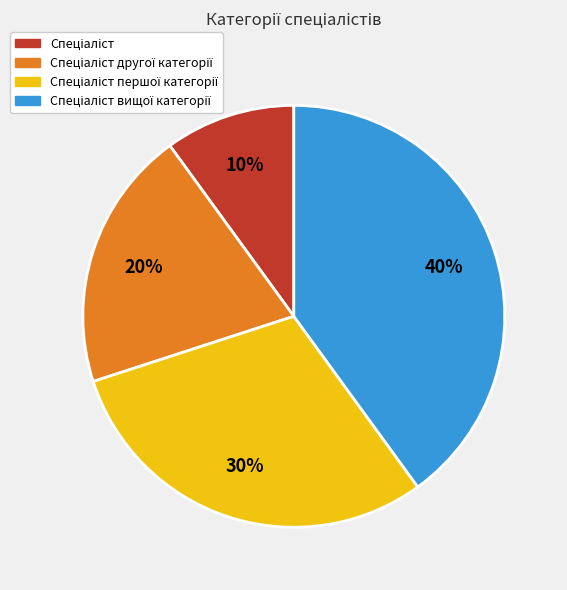

Does any single category account for the majority?

No